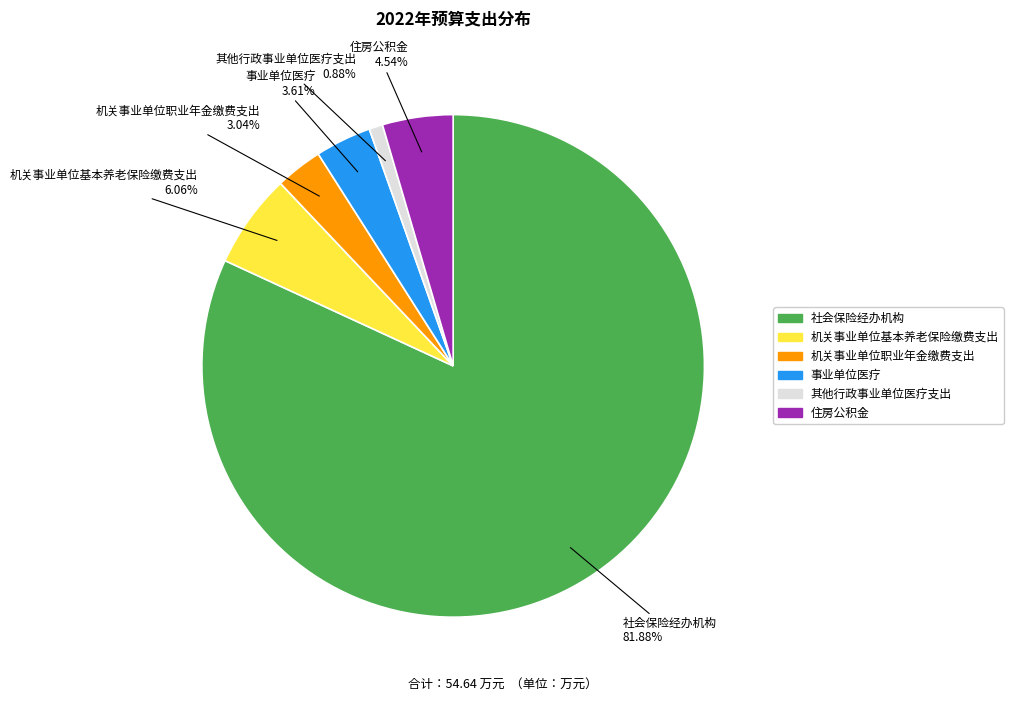

How many segments does this pie chart have?

6